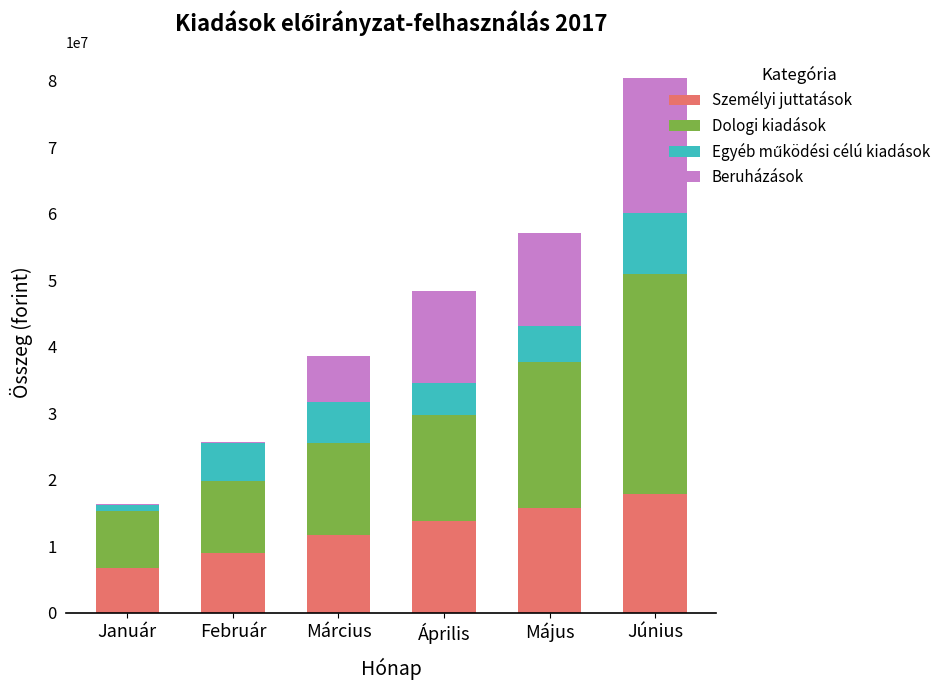

Reading left to right, list the values for the Személyi juttatások series.

Január=6789571	Február=9000248	Március=11709131	Április=13798339	Május=15732831	Június=17838241